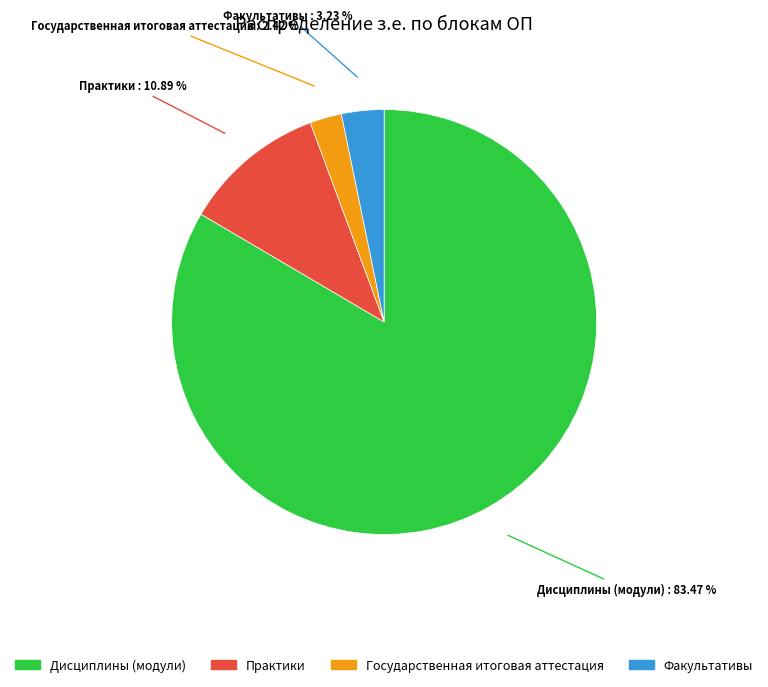

Rank the categories by value from lowest to highest.

Государственная итоговая аттестация, Факультативы, Практики, Дисциплины (модули)